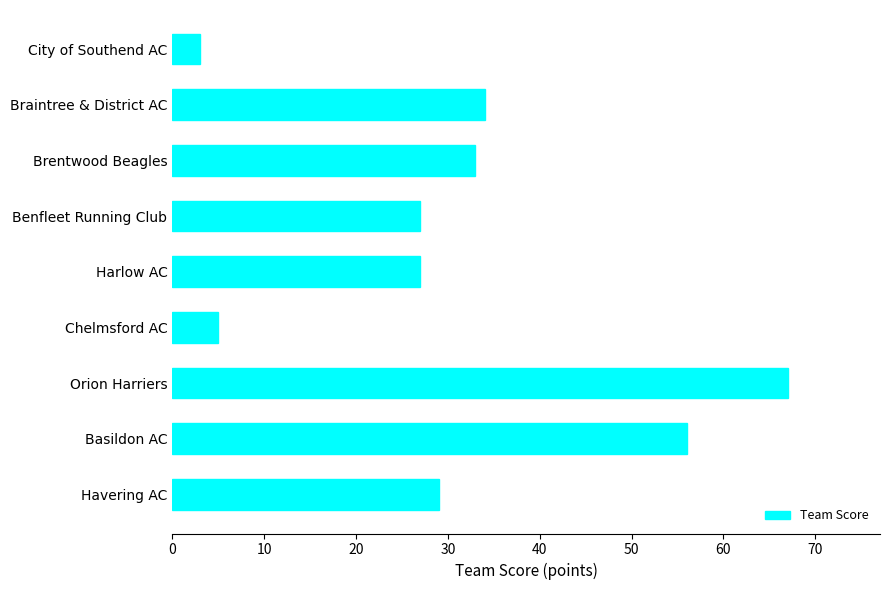

At which label is the value closest to 35?

Braintree & District AC